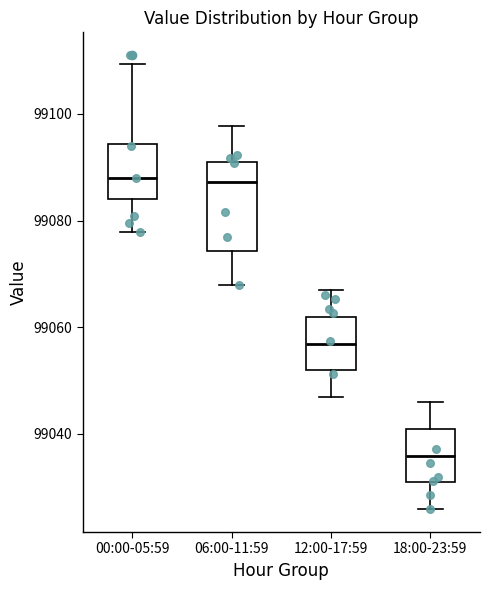

Which box has the lowest median line?

18:00-23:59